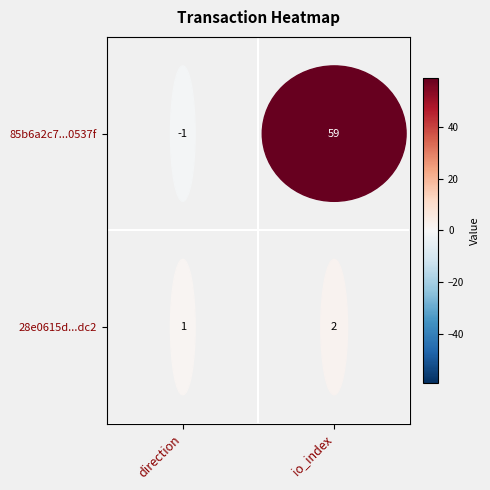

Which label corresponds to the largest value in the chart?

io_index